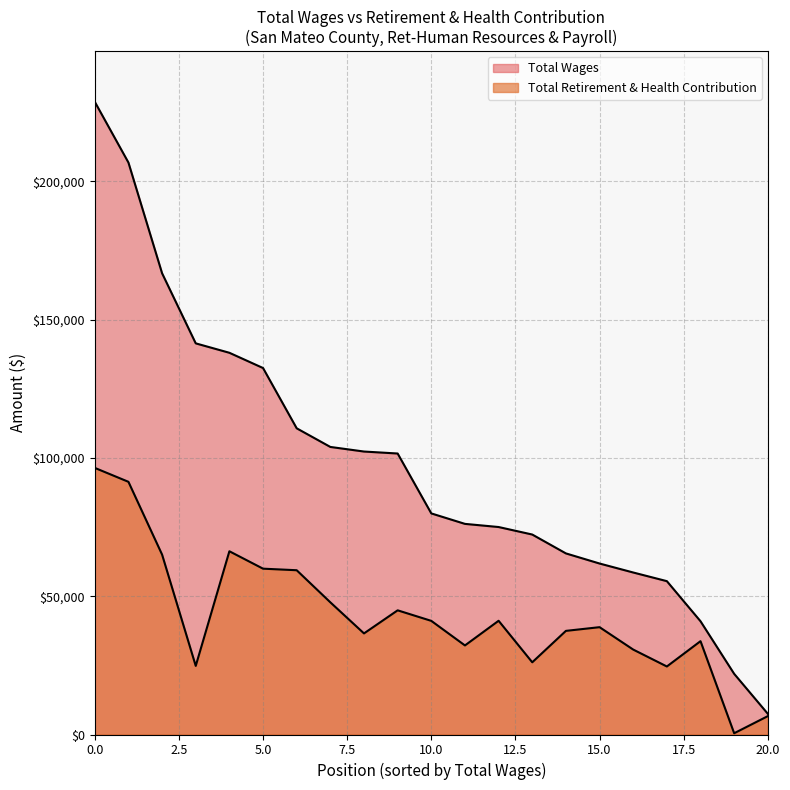

How many lines are shown in the chart?

2